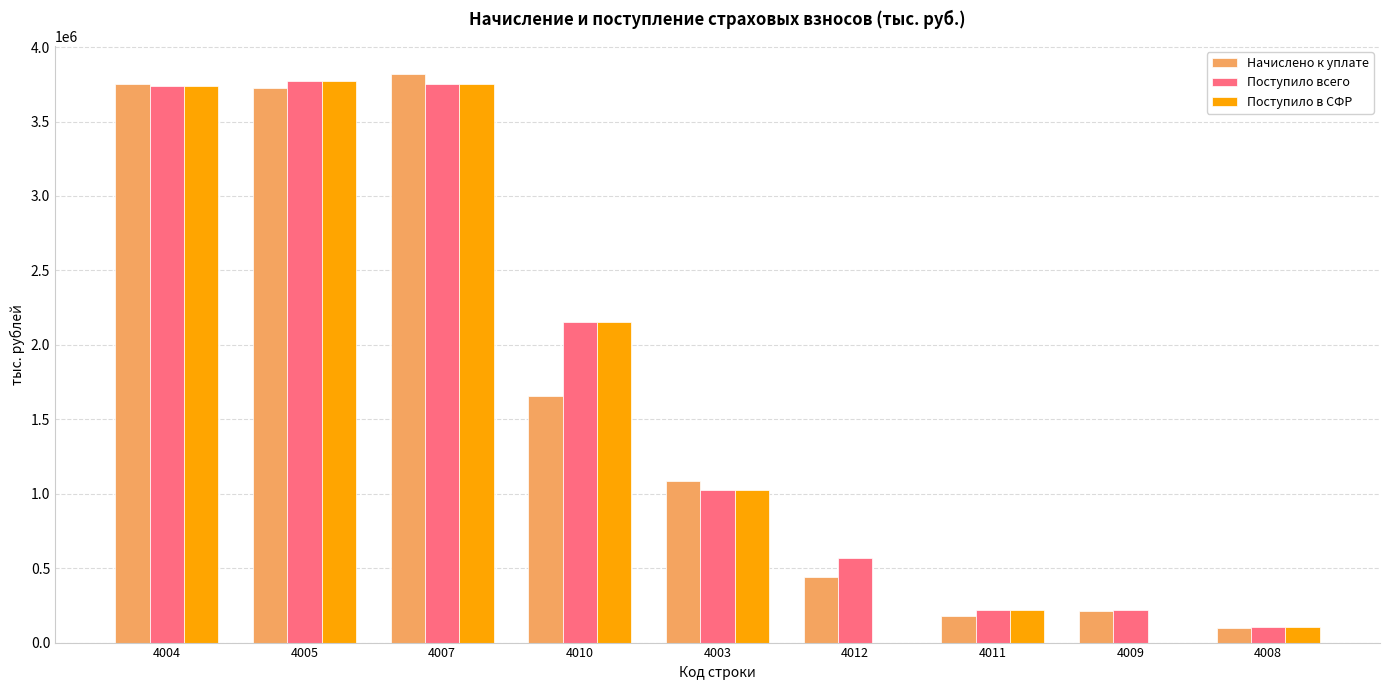

What is the sum of all Начислено к уплате values?

14962002